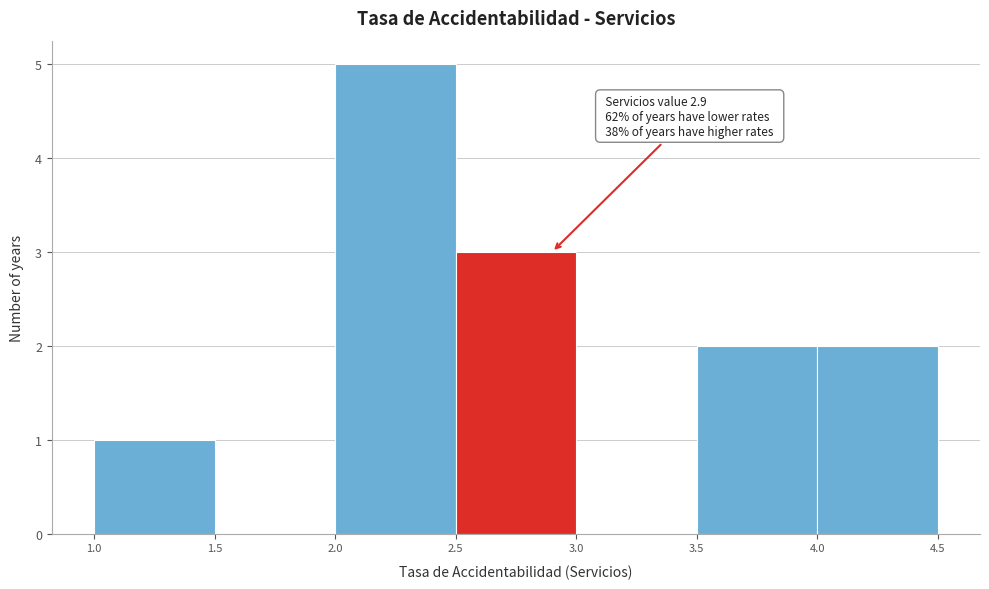

Which range on the x-axis has the tallest bar?

2.0 to 2.5